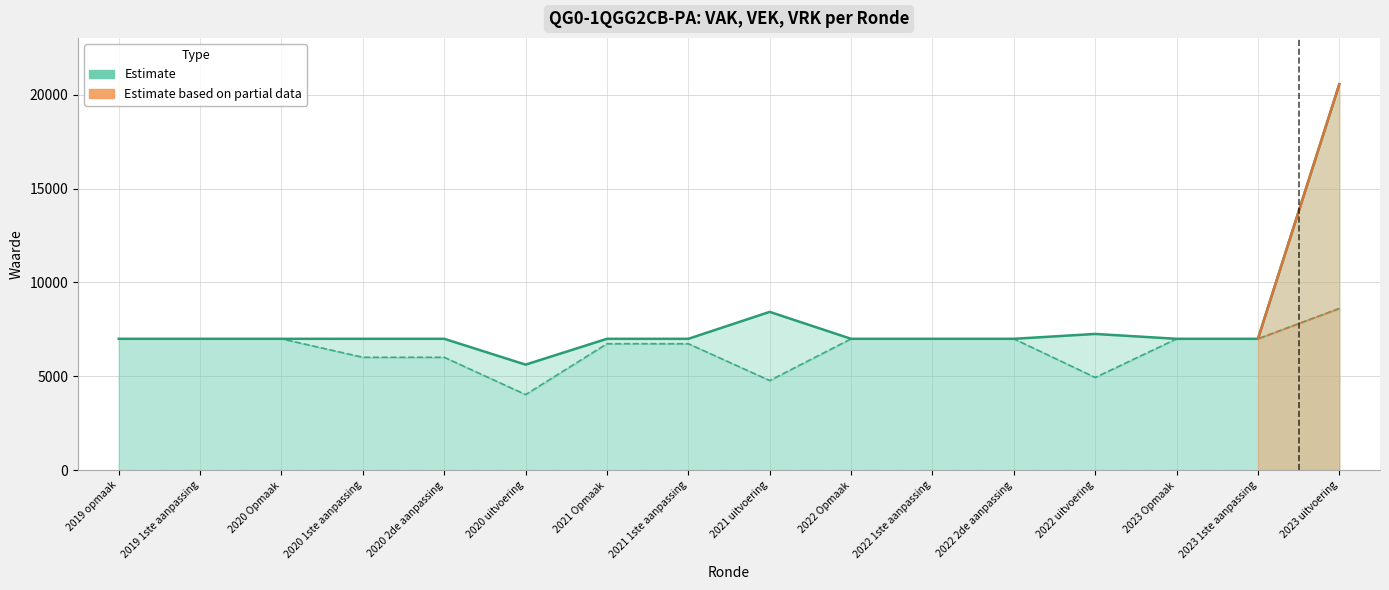

The VAK series shows 7000 at 2021 Opmaak. True or false?

True